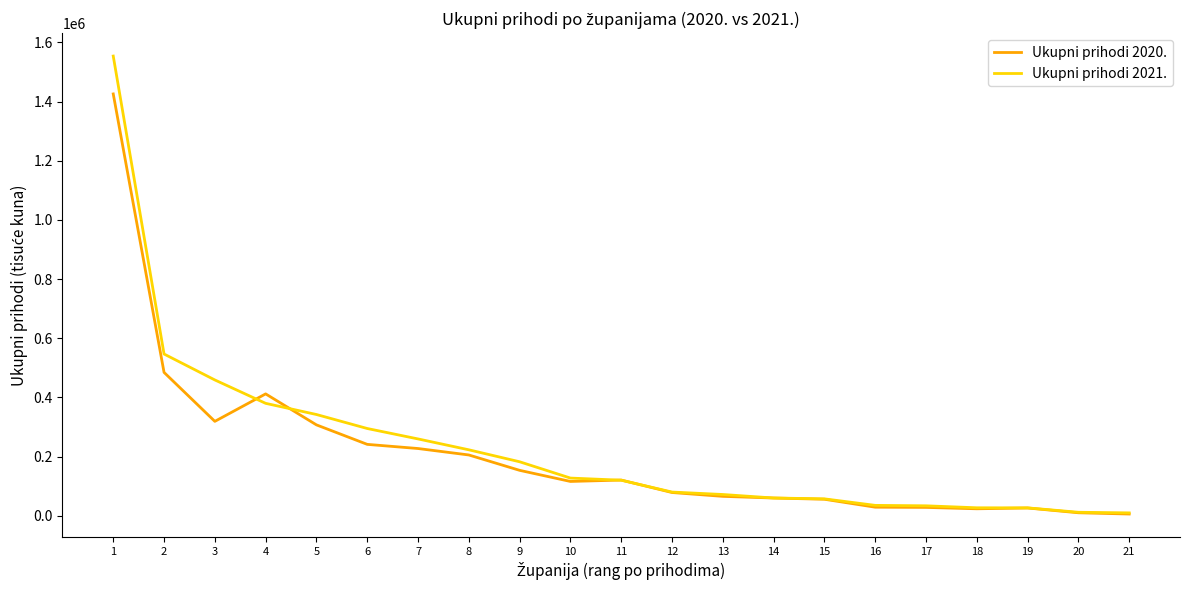

What is the total value across all series at 12?

158075.0